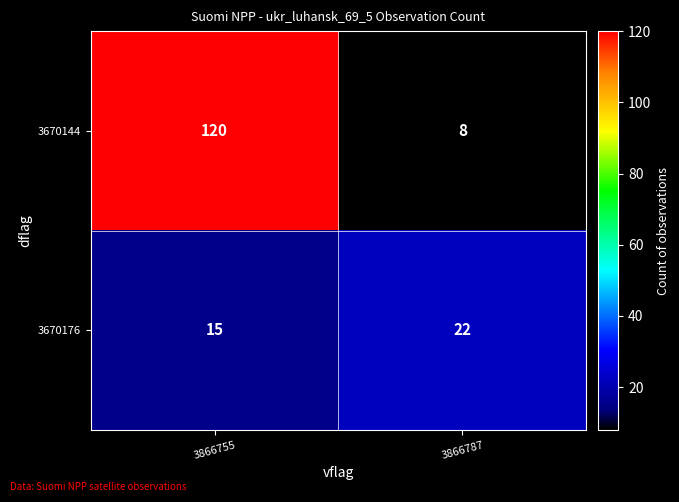

At how many categories does at least one series exceed 16?

2